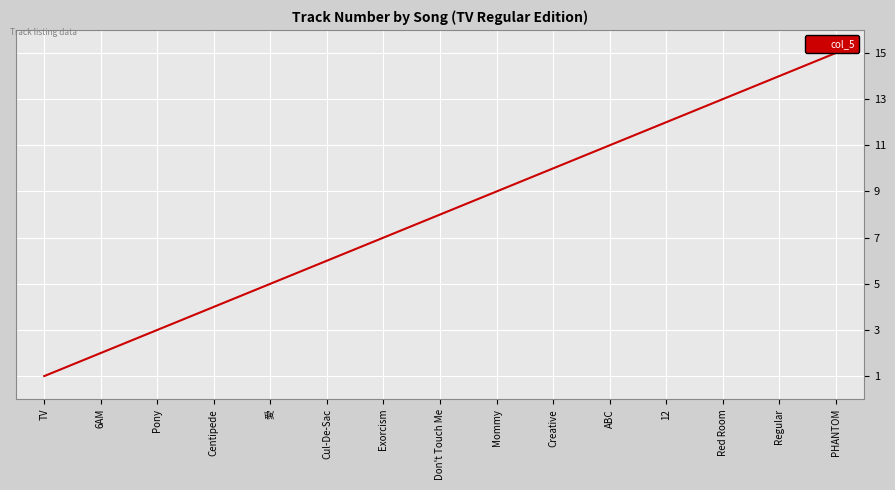

What is the maximum value shown in the chart?

15